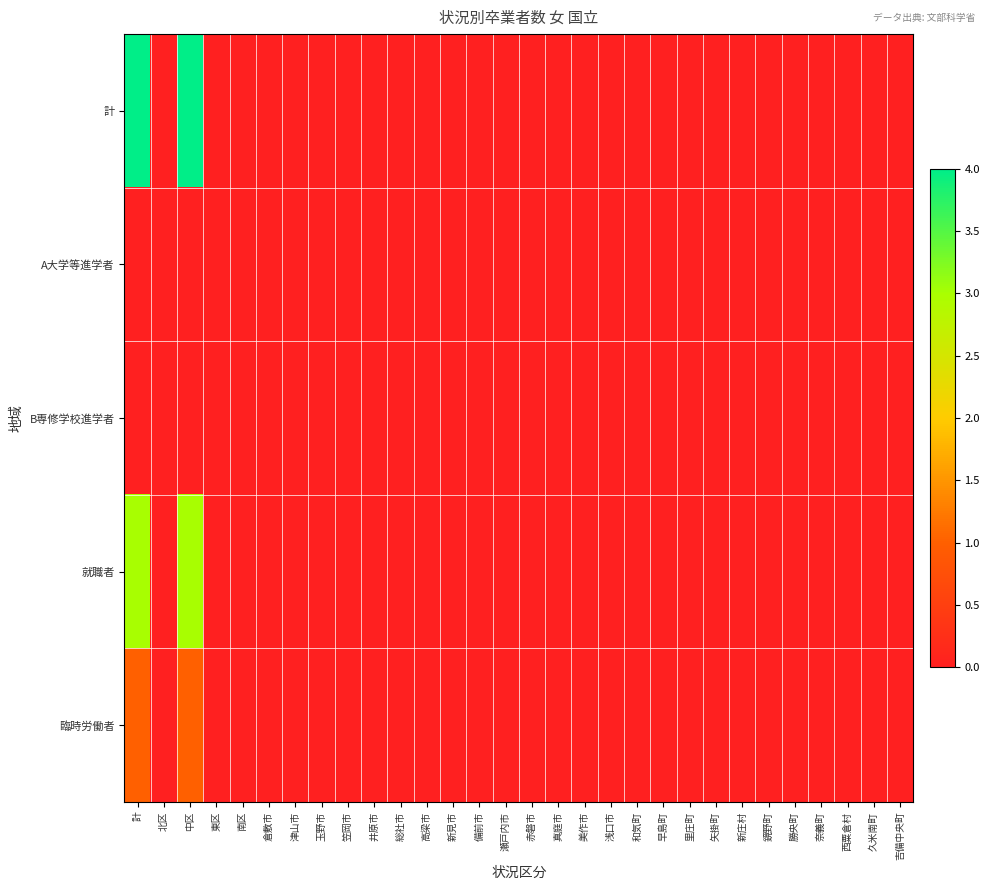

Rank the series at 備前市 from highest to lowest value.

計, A大学等進学者, B専修学校進学者, 就職者, 臨時労働者